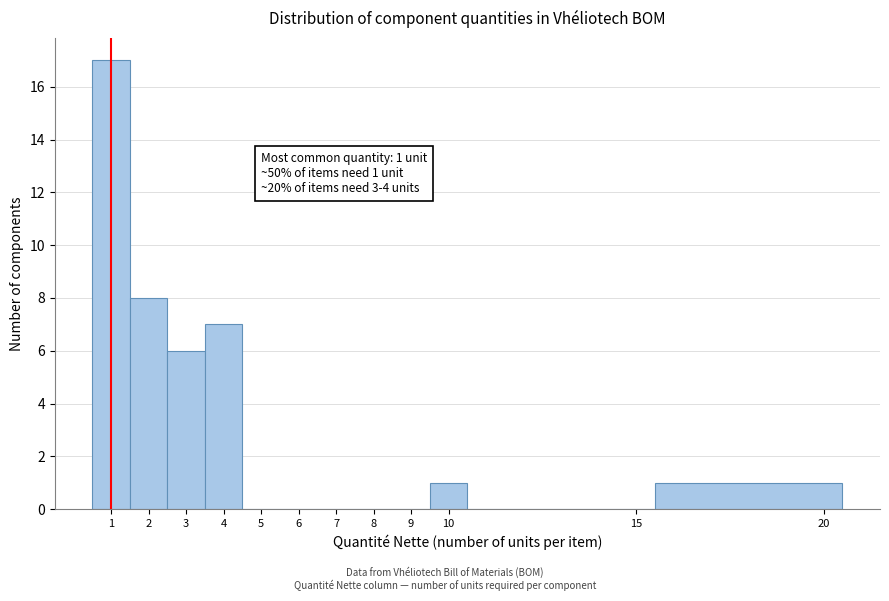

Over which range of the x-axis is the bar tallest?

0.5 to 1.5